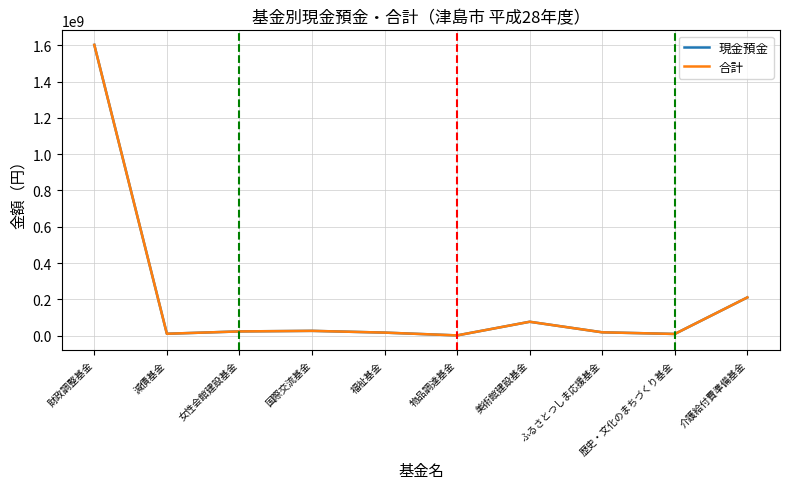

Does the chart have visible grid lines?

Yes